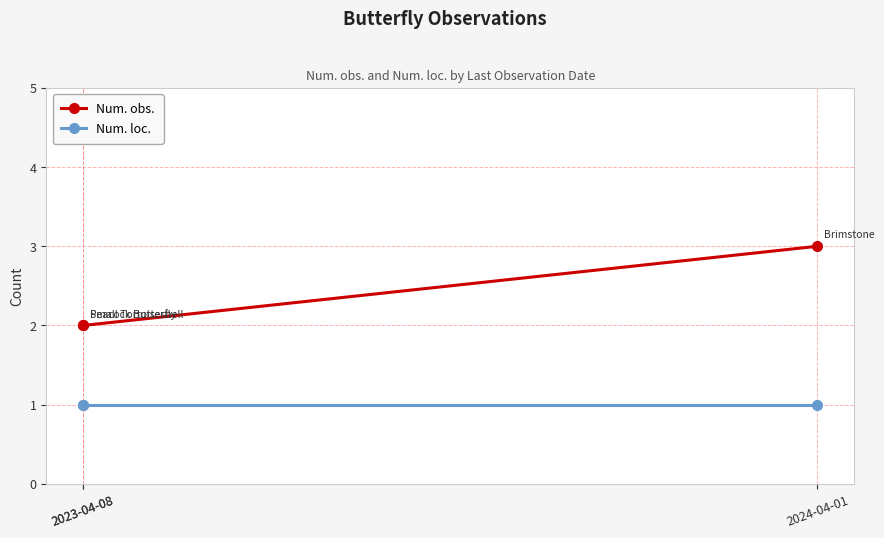

What is the difference between the highest and lowest values at 2023-04-08?

1